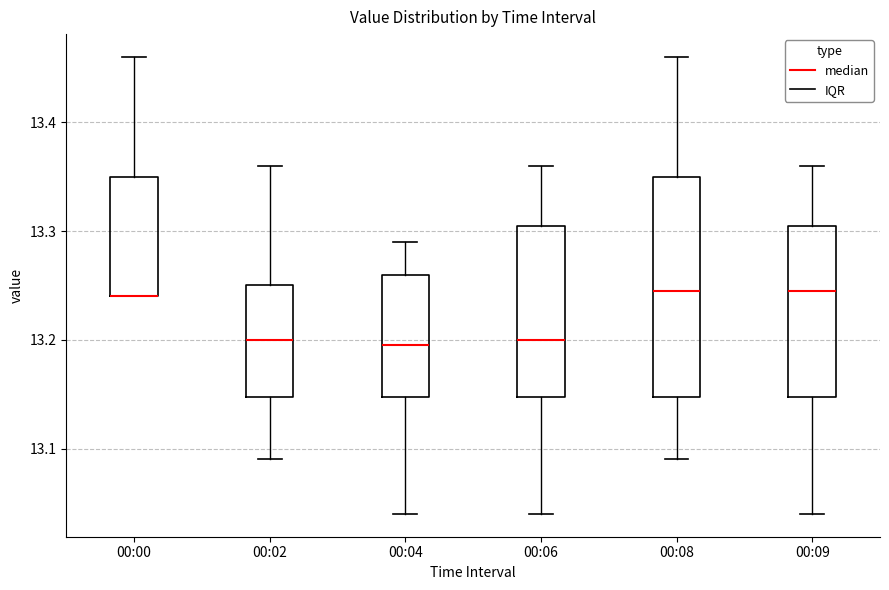

Reading left to right, transcribe this box plot: for each box, give where its median line is, the range the box spans, and where its two whiskers end, as read against the y-axis. The values are not printed on the chart, so give them approximately, as read against the axis.

00:00: median 13.24 (drawn on the box's lower edge), box 13.24 to 13.35, whiskers 13.24 to 13.46
00:02: median 13.20, box 13.15 to 13.25, whiskers 13.09 to 13.36
00:04: median 13.20, box 13.15 to 13.26, whiskers 13.04 to 13.29
00:06: median 13.20, box 13.15 to 13.31, whiskers 13.04 to 13.36
00:08: median 13.25, box 13.15 to 13.35, whiskers 13.09 to 13.46
00:09: median 13.25, box 13.15 to 13.31, whiskers 13.04 to 13.36